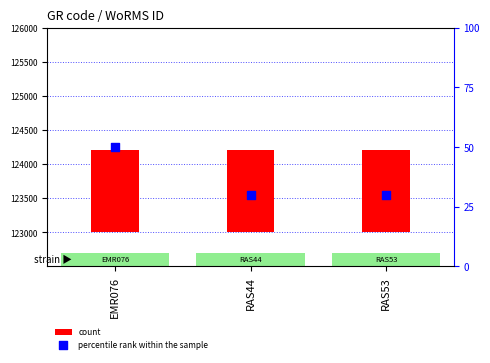

At which category is the sum across all series the highest?

EMR076